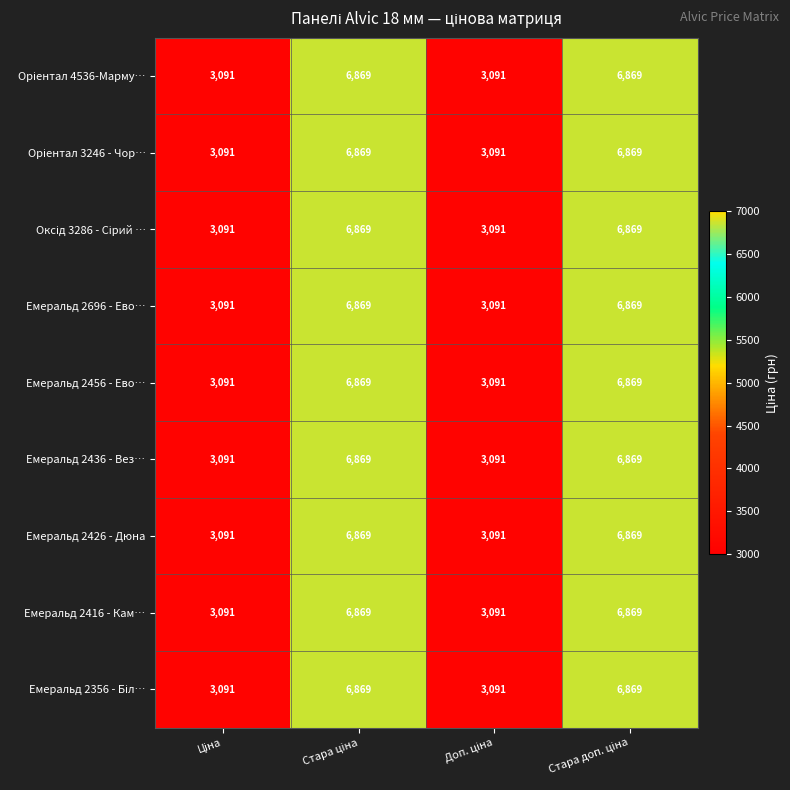

What is the maximum value for Емеральд 2696 - Ево…?

6869